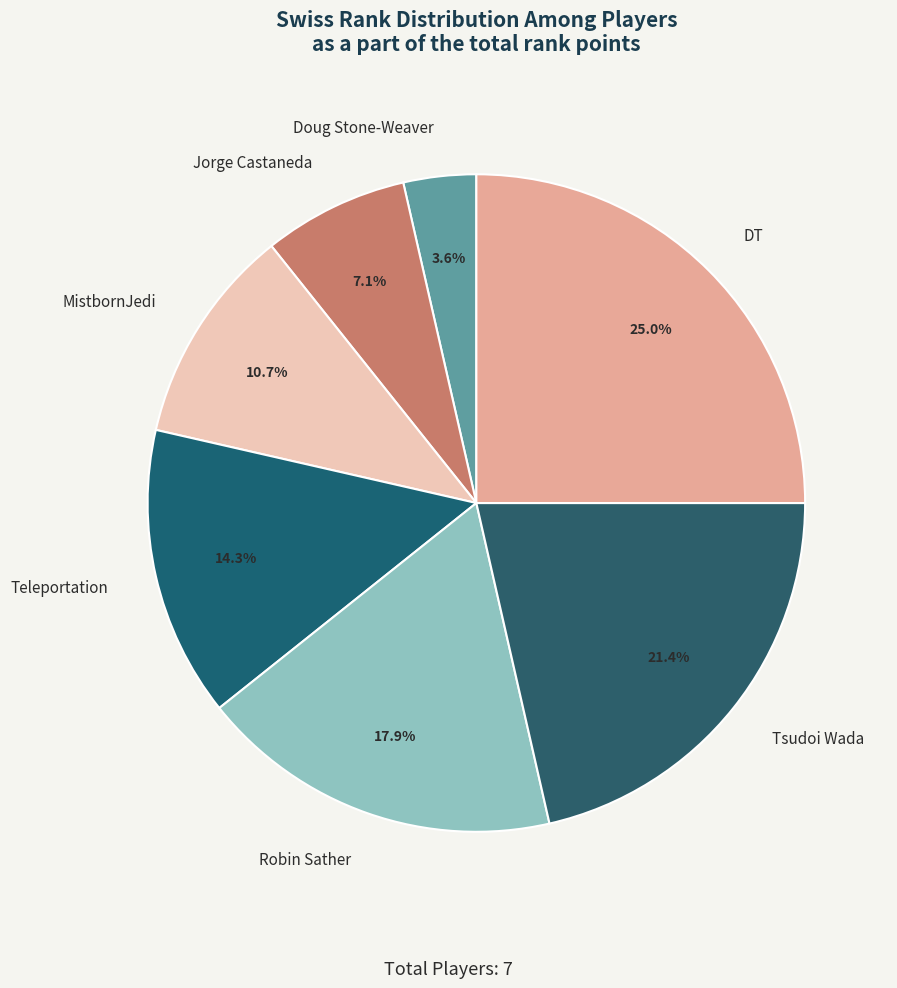

To the nearest percent, what is the difference between the Doug Stone-Weaver and Robin Sather slice percentages?

14%